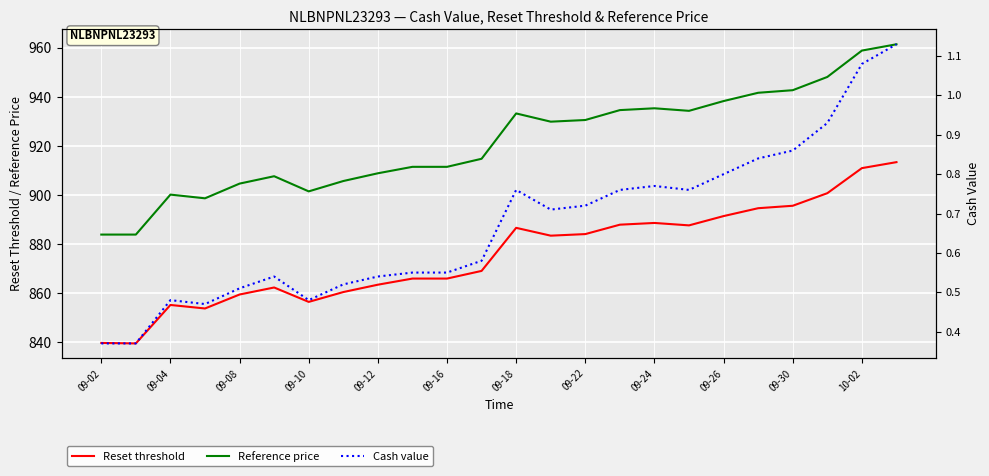

In Cash value, how many points are lower than both neighbors (excluding endpoints)?

4